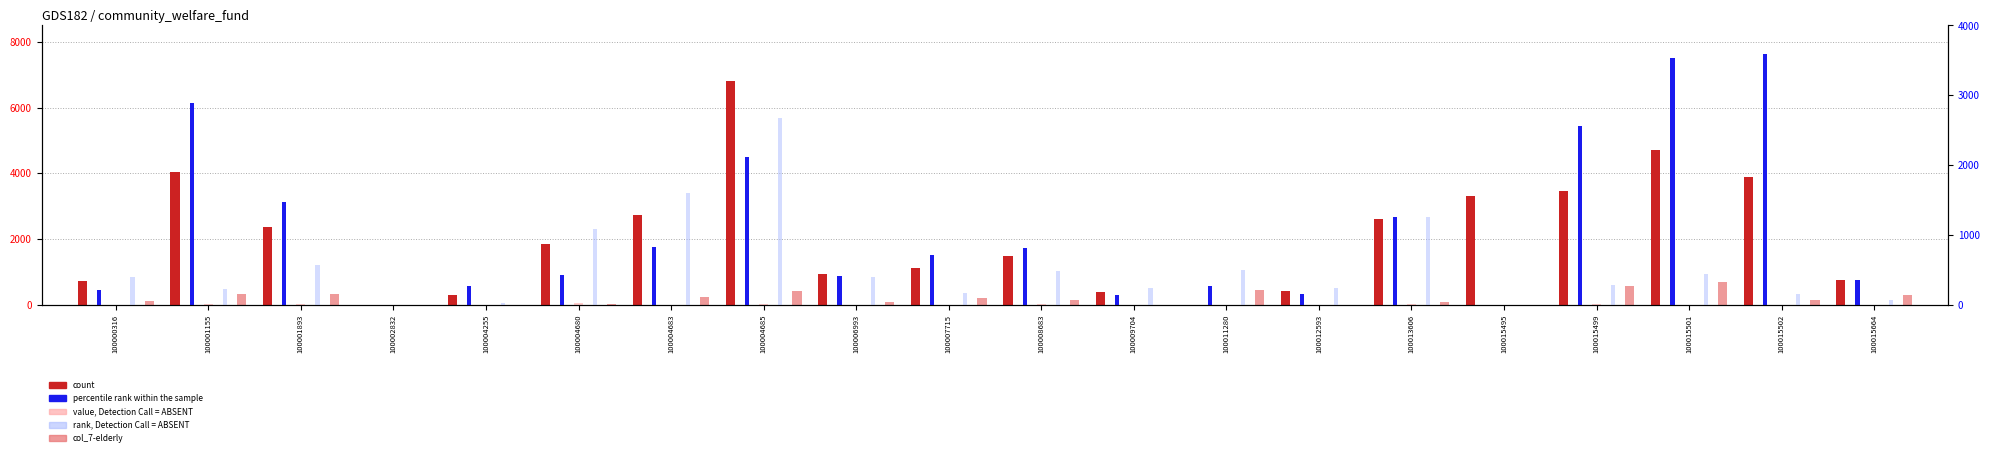

How many distinct data groups are displayed?

5